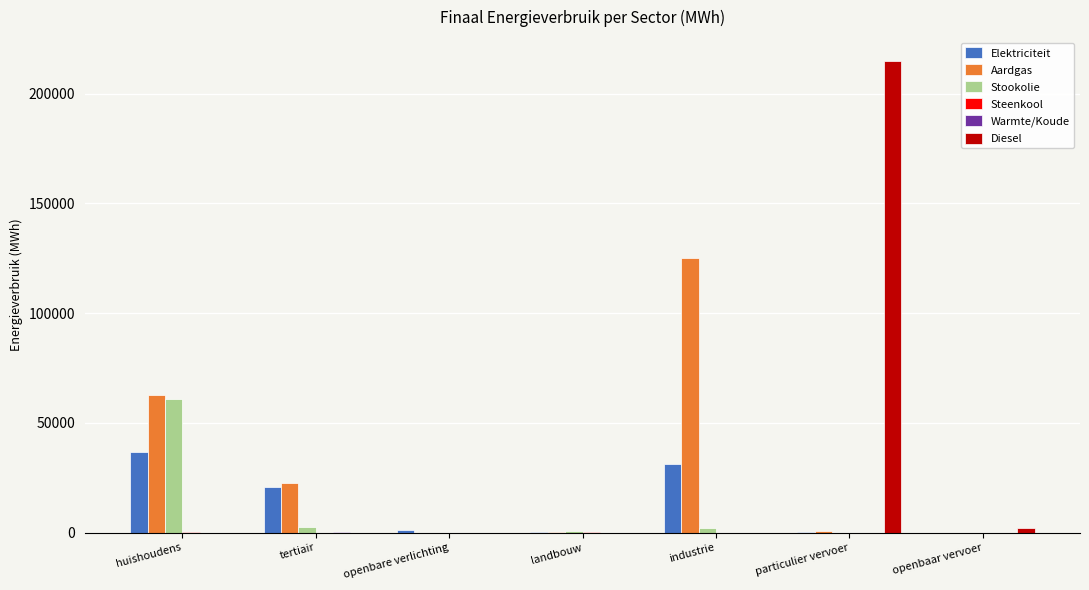

What value does the Stookolie series have at tertiair?

2731.7